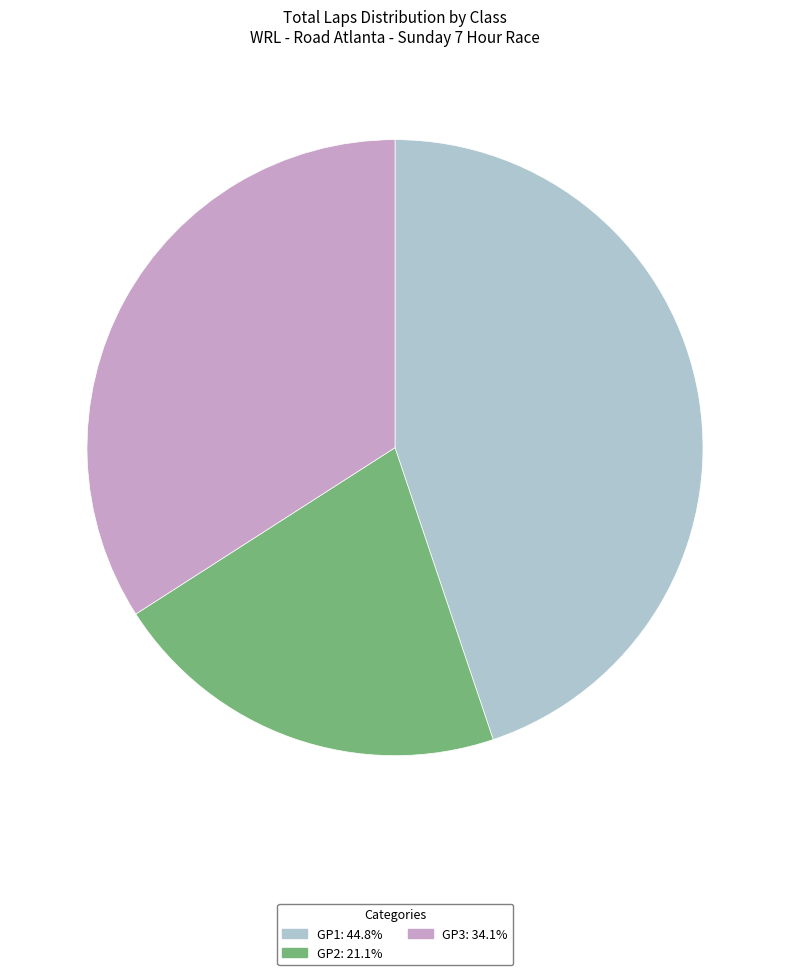

Count the number of slices in the pie.

3